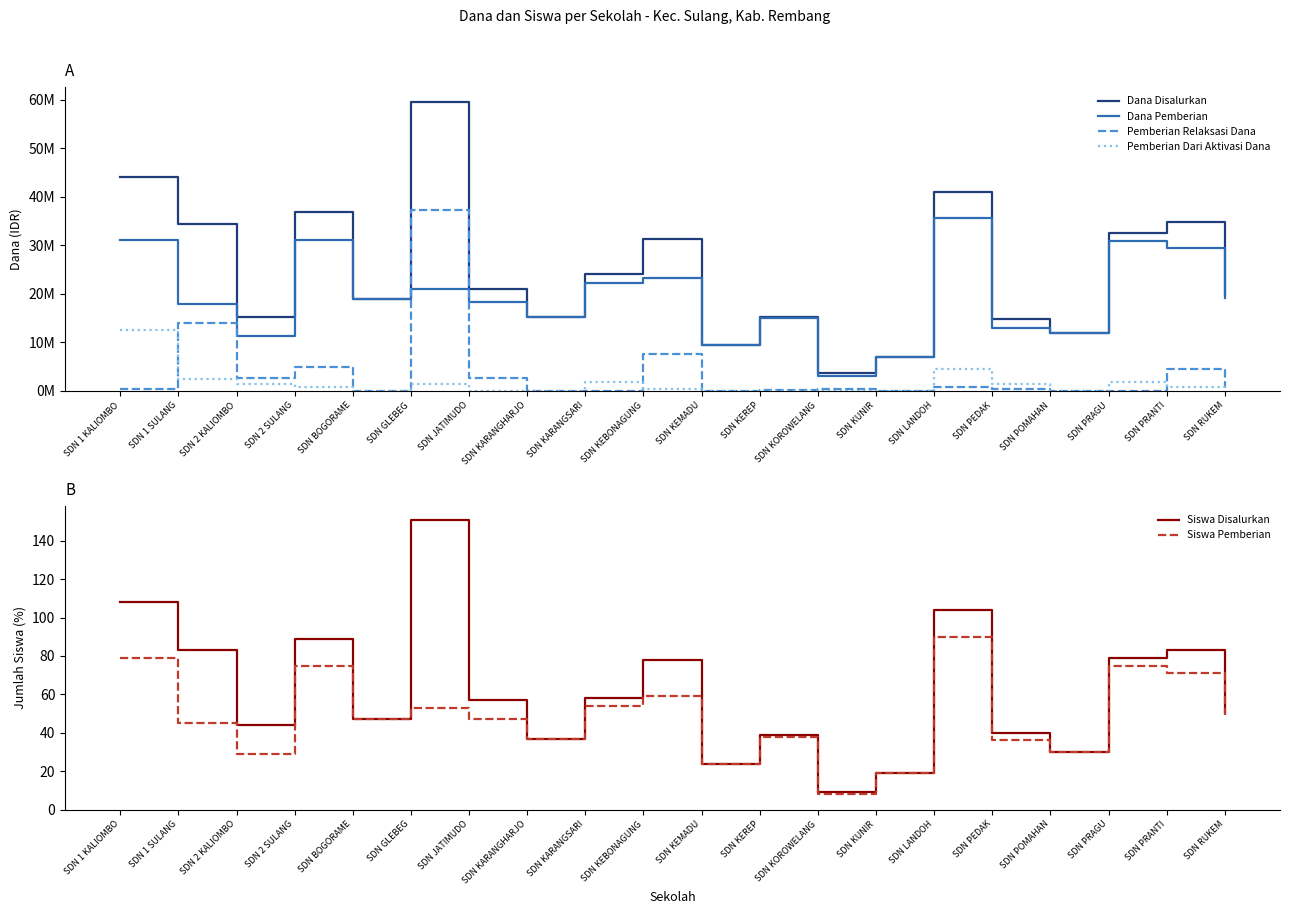

The Pemberian Relaksasi Dana series shows 0 at SDN BOGORAME. True or false?

True